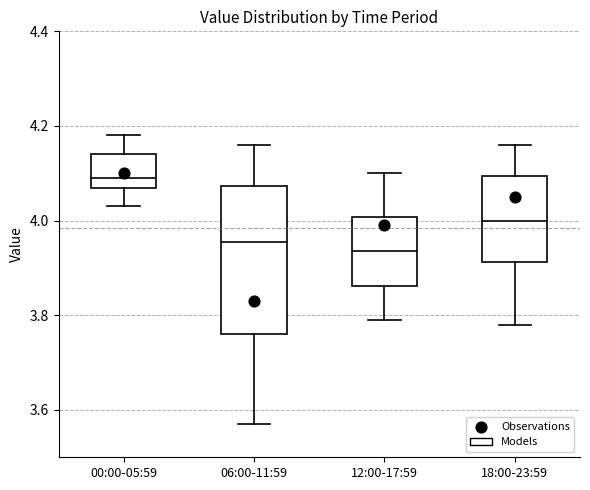

Which box is the tallest, from its lower edge to its upper edge?

06:00-11:59